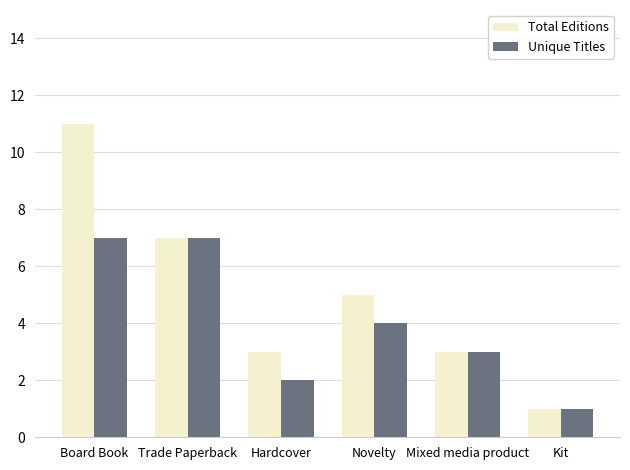

How many values in the Total Editions series are below 5?

3